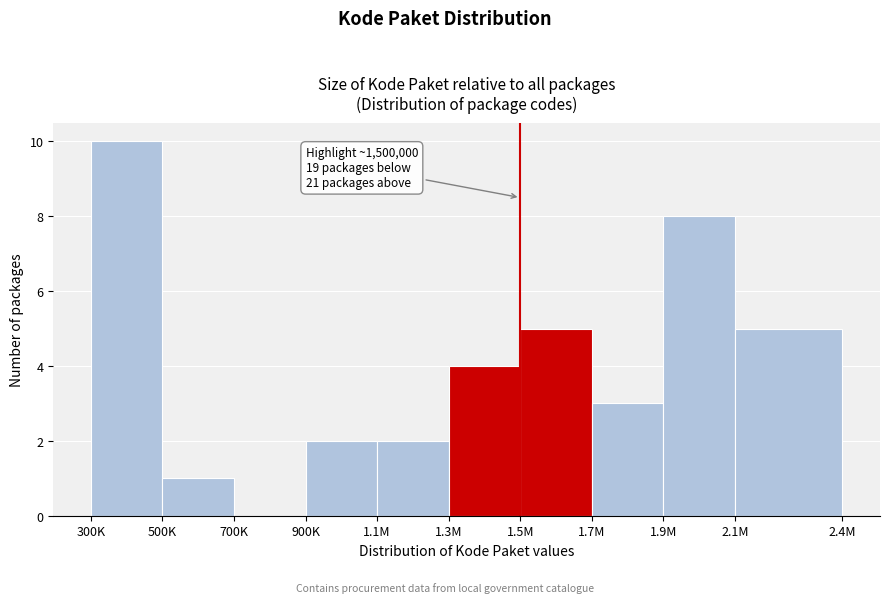

Reading left to right, list all the values displayed in this chart.

300K=10	500K=1	700K=0	900K=2	1.1M=2	1.3M=4	1.5M=5	1.7M=3	1.9M=8	2.1M=5